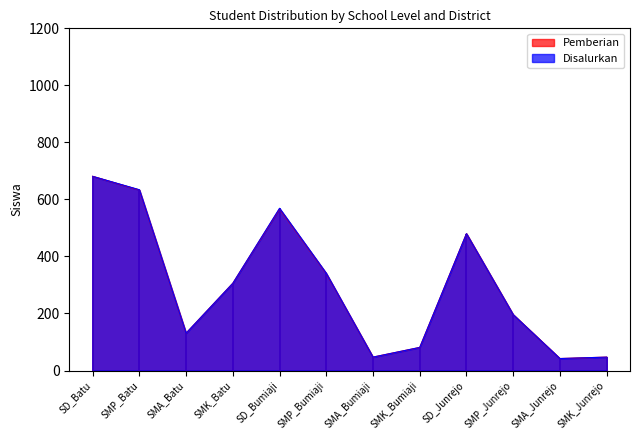

Does the chart have visible grid lines?

No